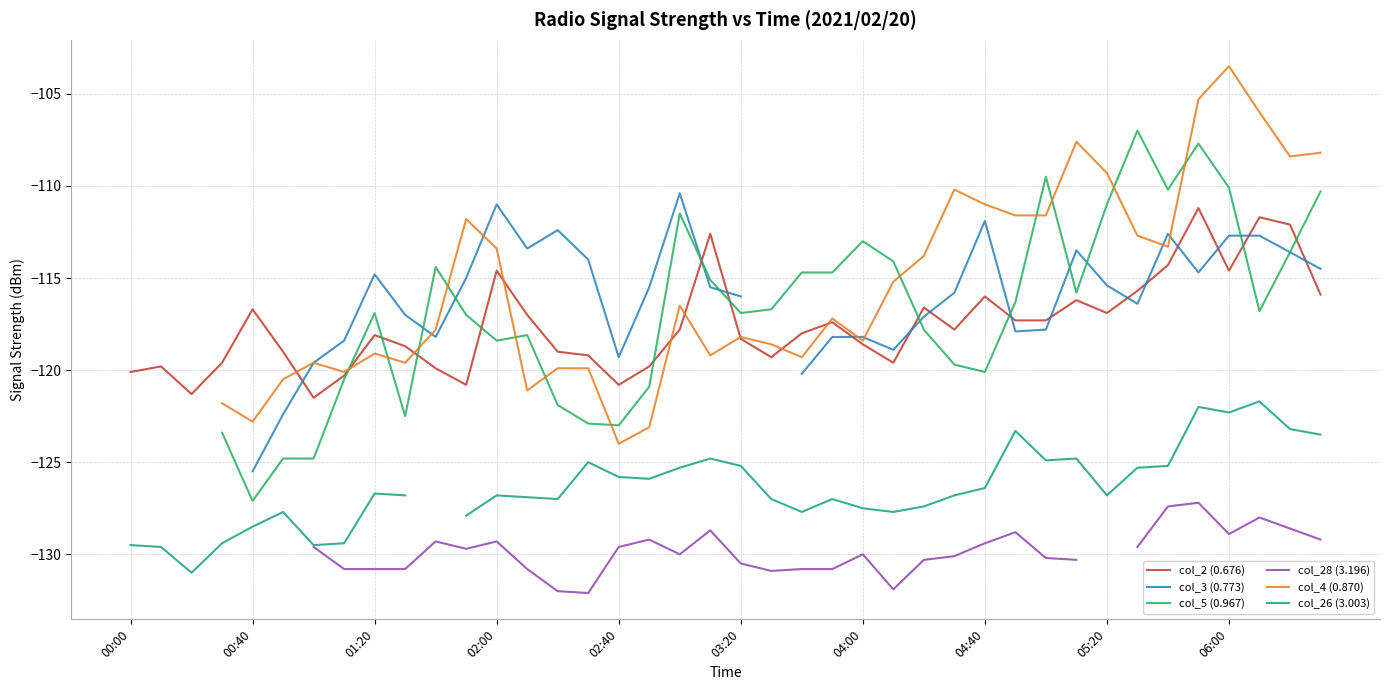

What is the sum of the col_26 (3.003) values at 13 and 21?

-253.9